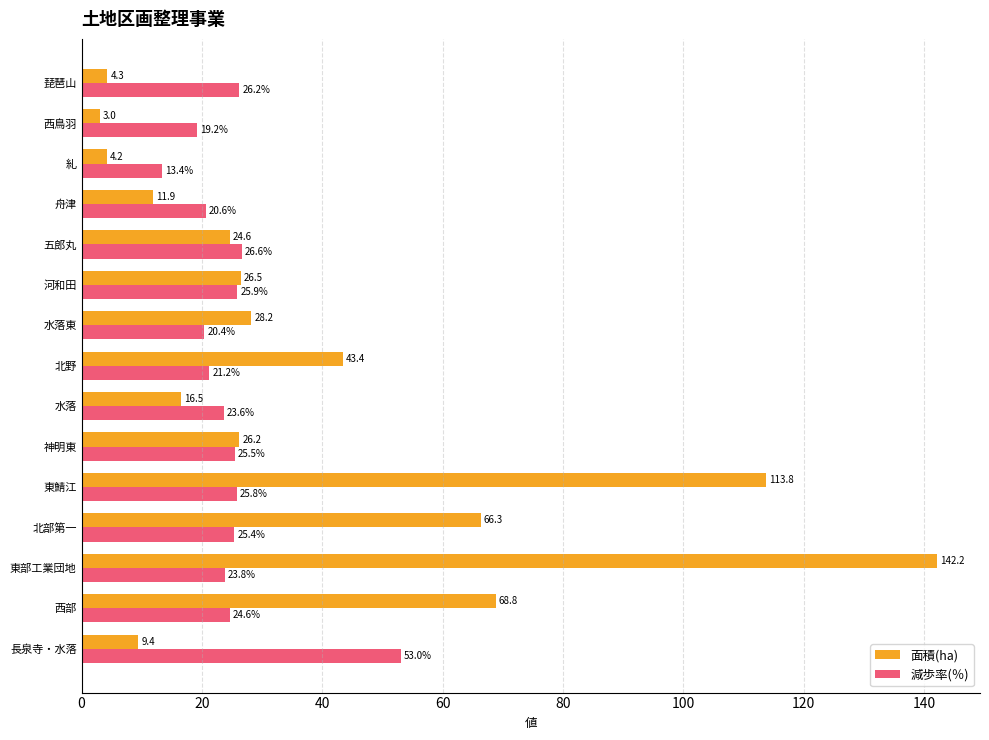

What are all the series names shown in the legend?

面積(ha), 減歩率(％)